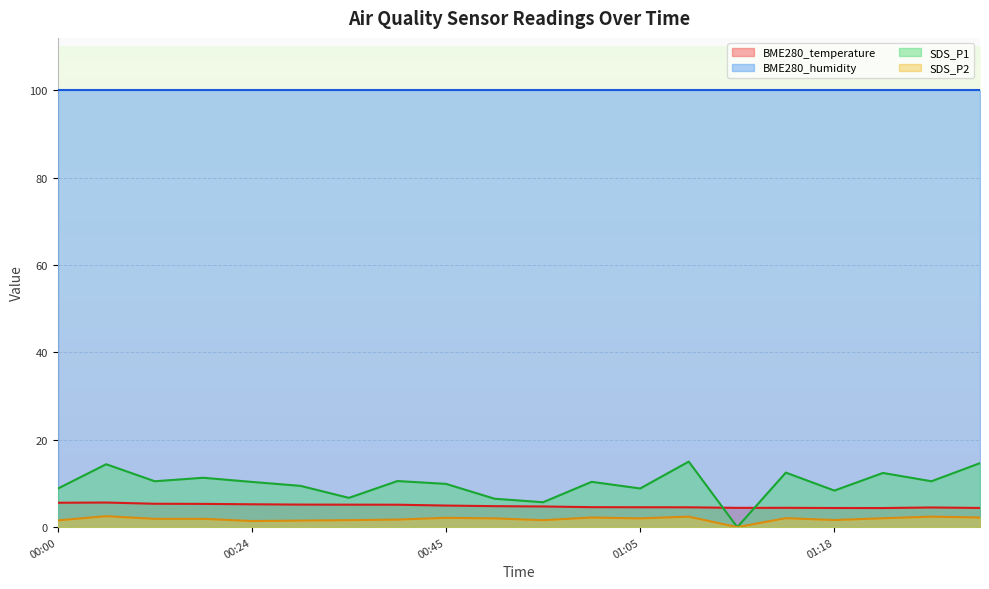

True or false: BME280_humidity and BME280_temperature intersect in this chart.

False